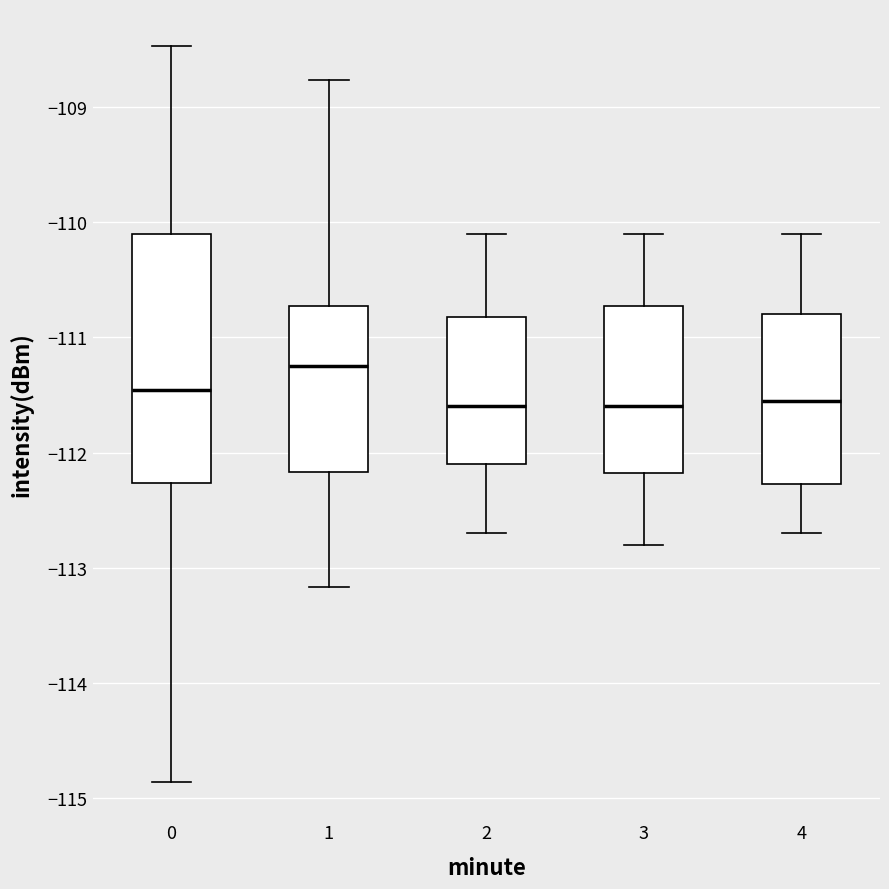

Reading left to right, read every box against the y-axis: the position of its median line, the range the box covers, and the ends of its whiskers. The values are not printed on the chart, so give them approximately, as read against the axis.

0: median -111.5, box -112.3 to -110.1, whiskers -114.9 to -108.5
1: median -111.2, box -112.2 to -110.7, whiskers -113.2 to -108.8
2: median -111.6, box -112.1 to -110.8, whiskers -112.7 to -110.1
3: median -111.6, box -112.2 to -110.7, whiskers -112.8 to -110.1
4: median -111.5, box -112.3 to -110.8, whiskers -112.7 to -110.1